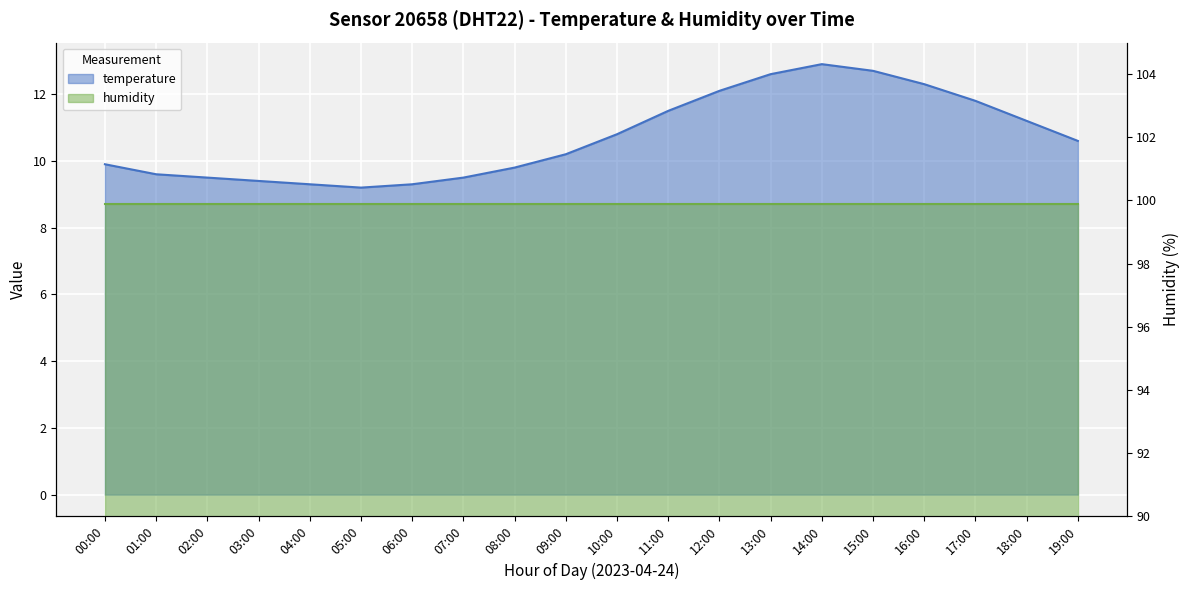

What is the difference between the second highest and minimum values?

3.5